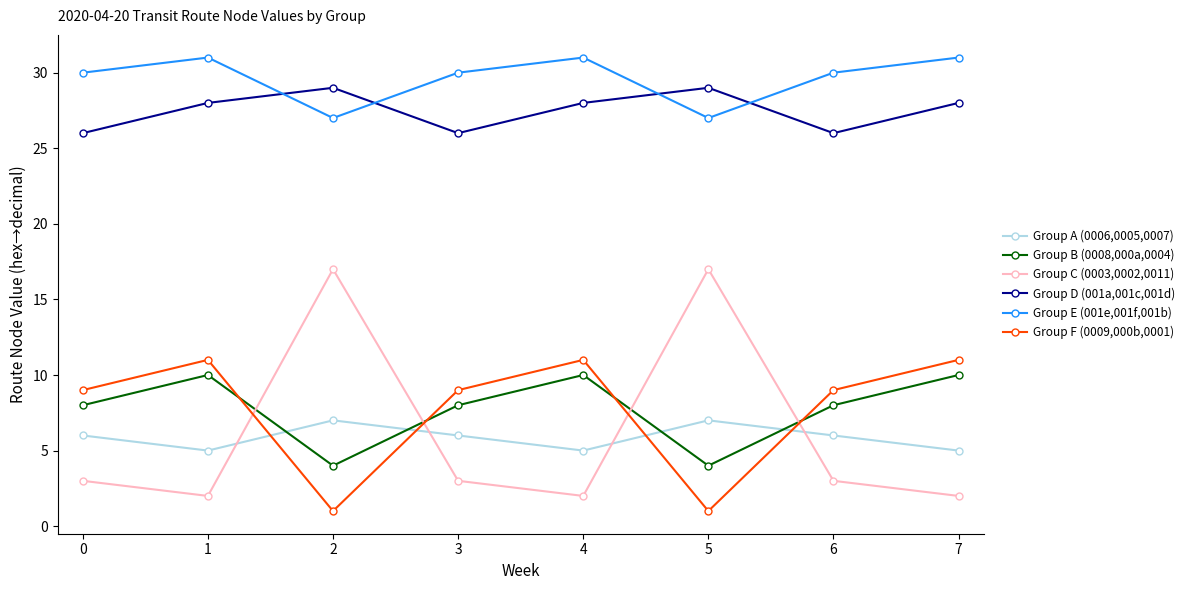

What is the spread (max minus min) of values at 3?

27